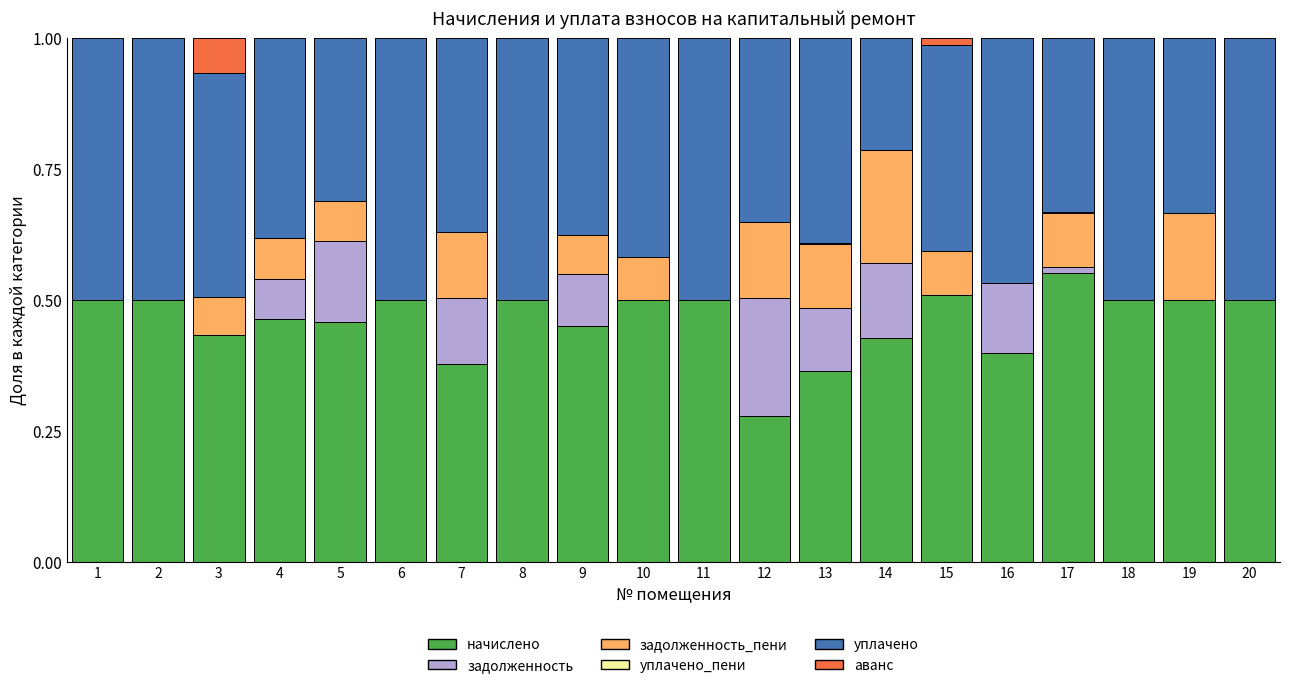

What is the total value across all series at 3?

1.0